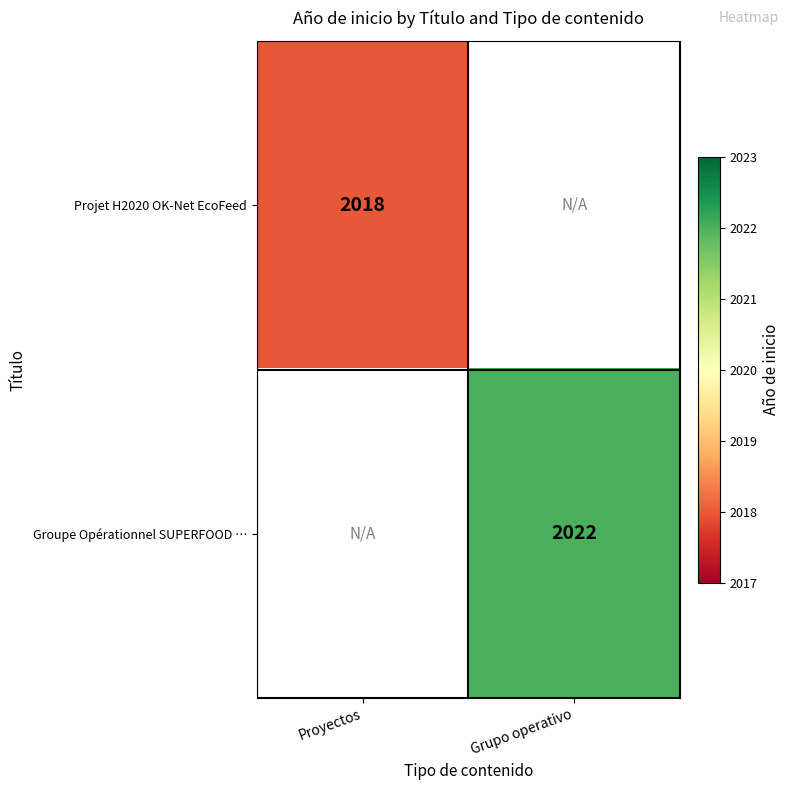

What is the minimum value shown in the chart?

2018.0